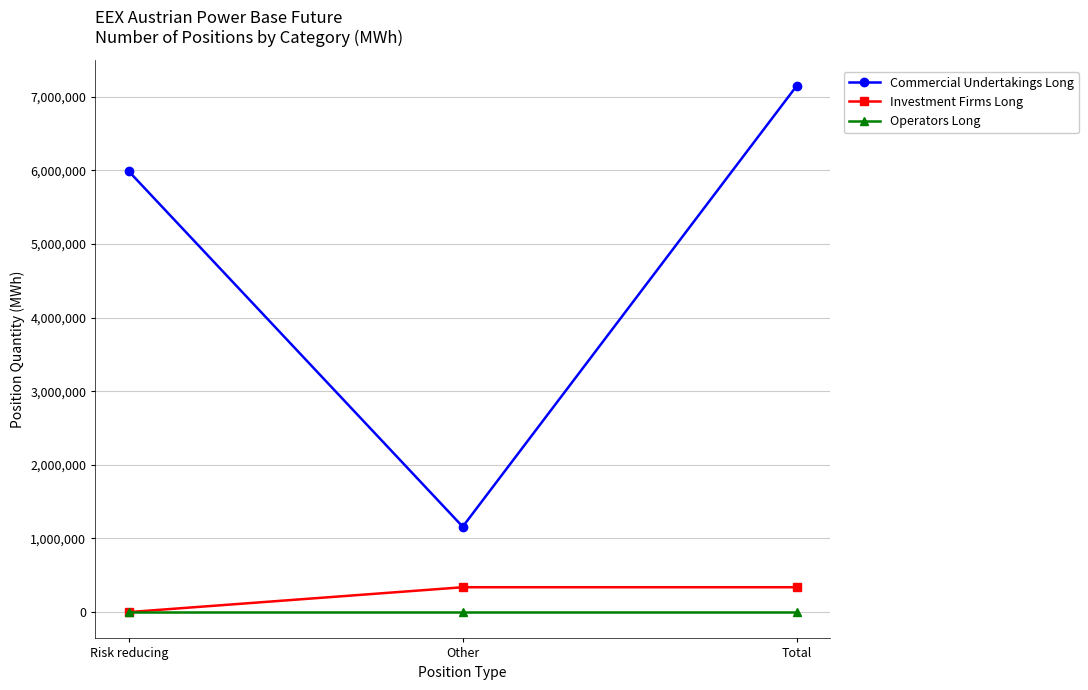

Count the Commercial Undertakings Long values in the range 1159679 to 7145495.

3